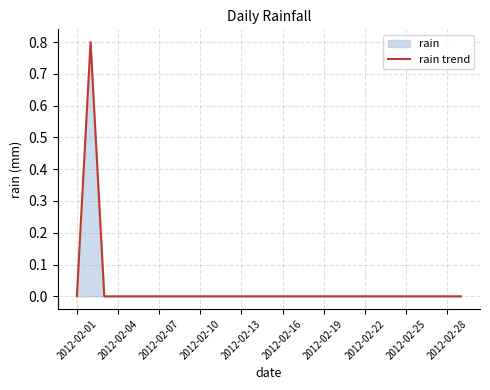

The value at 2012-02-16 is 0.0. True or false?

True